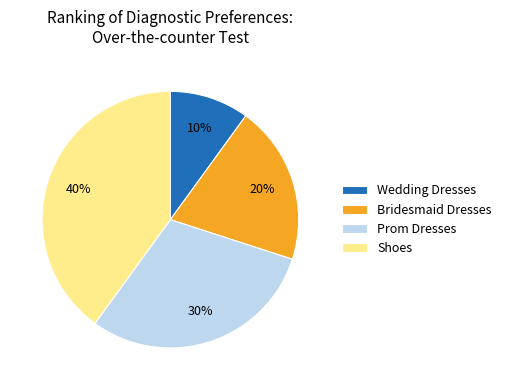

Which category has the smallest portion of the pie?

Wedding Dresses